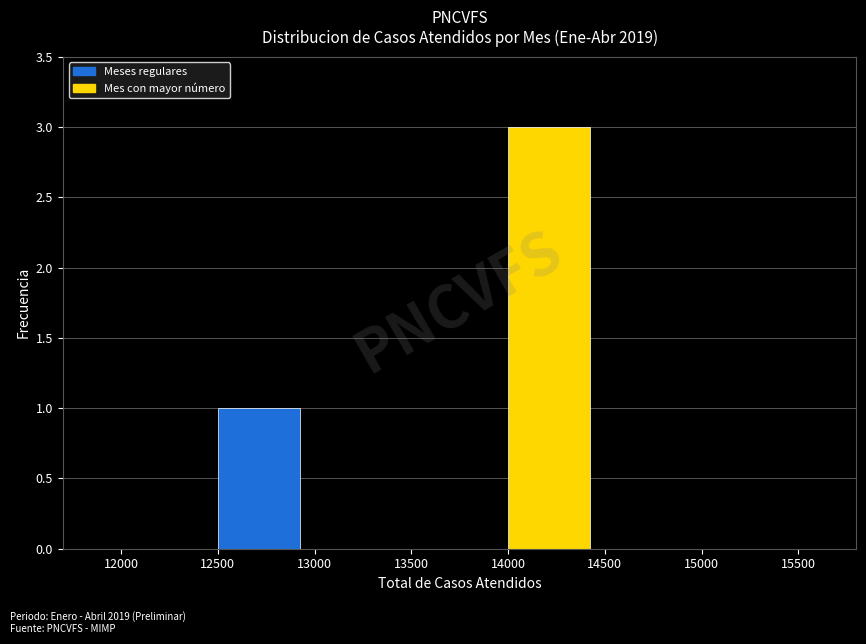

Over which range of the x-axis is the bar tallest?

14000 to 14500